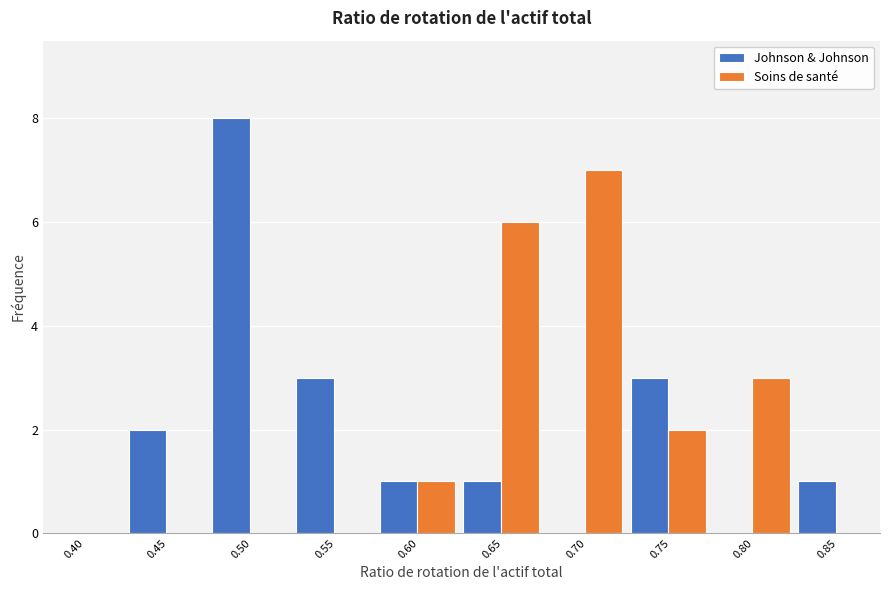

Reading right to left, extract all data points from this chart.

Johnson & Johnson: 0.85=1	0.80=0	0.75=3	0.70=0	0.65=1	0.60=1	0.55=3	0.50=8	0.45=2	0.40=0
Soins de santé: 0.85=0	0.80=3	0.75=2	0.70=7	0.65=6	0.60=1	0.55=0	0.50=0	0.45=0	0.40=0